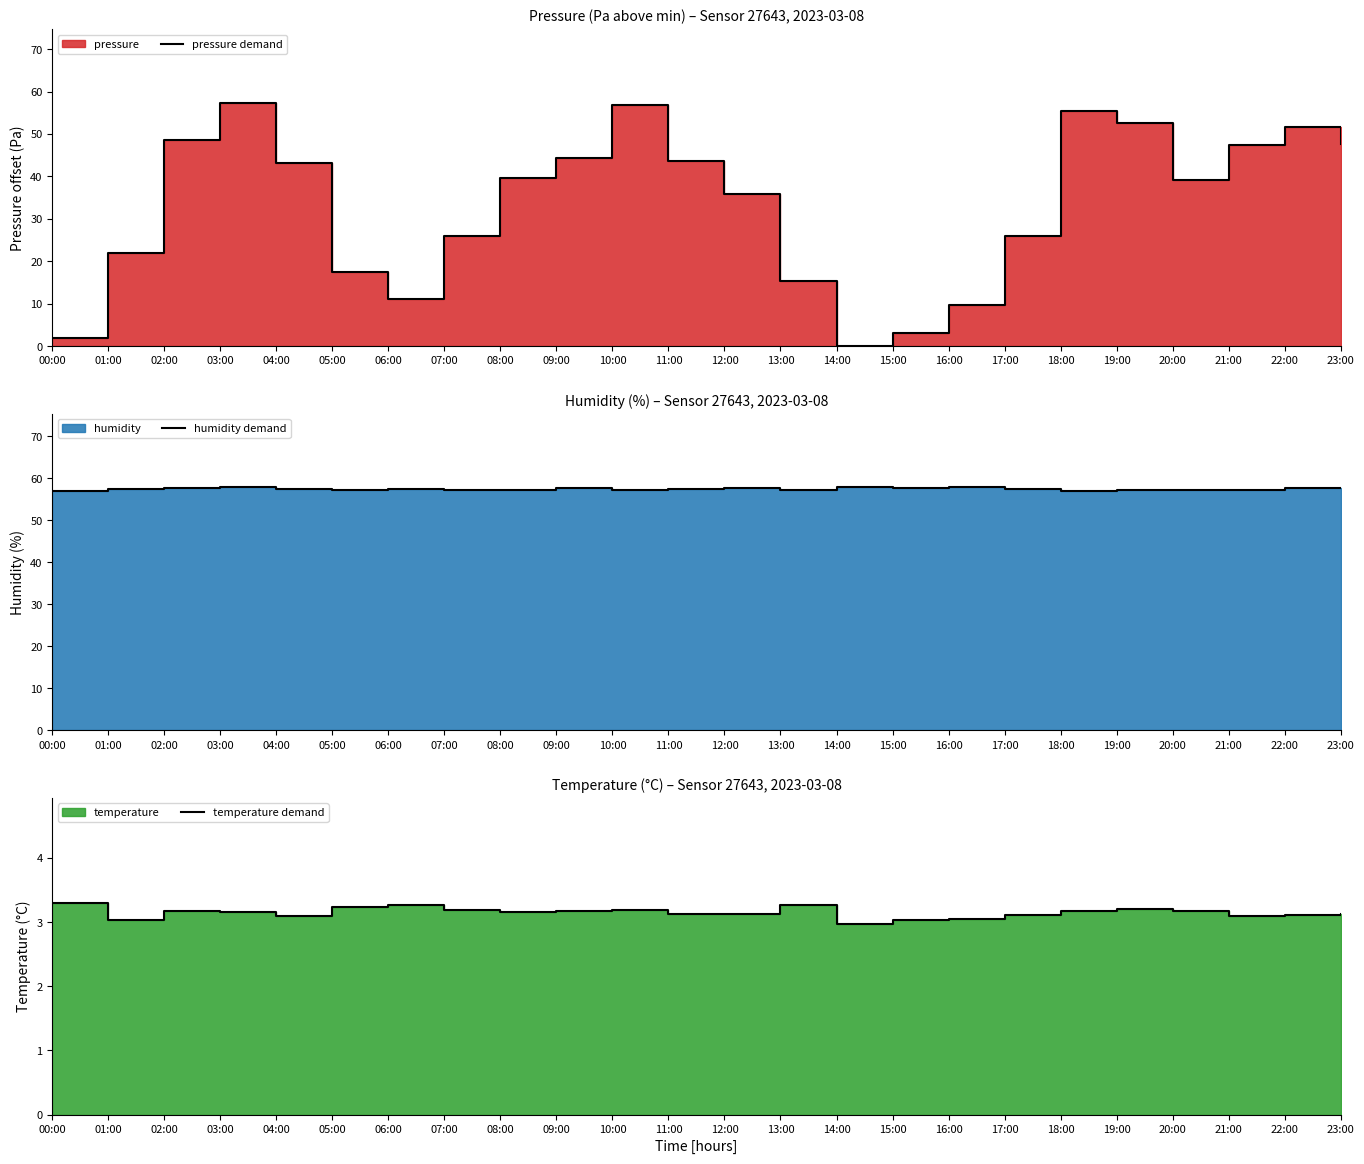

The humidity demand series shows 88.0 at 13:00. True or false?

False